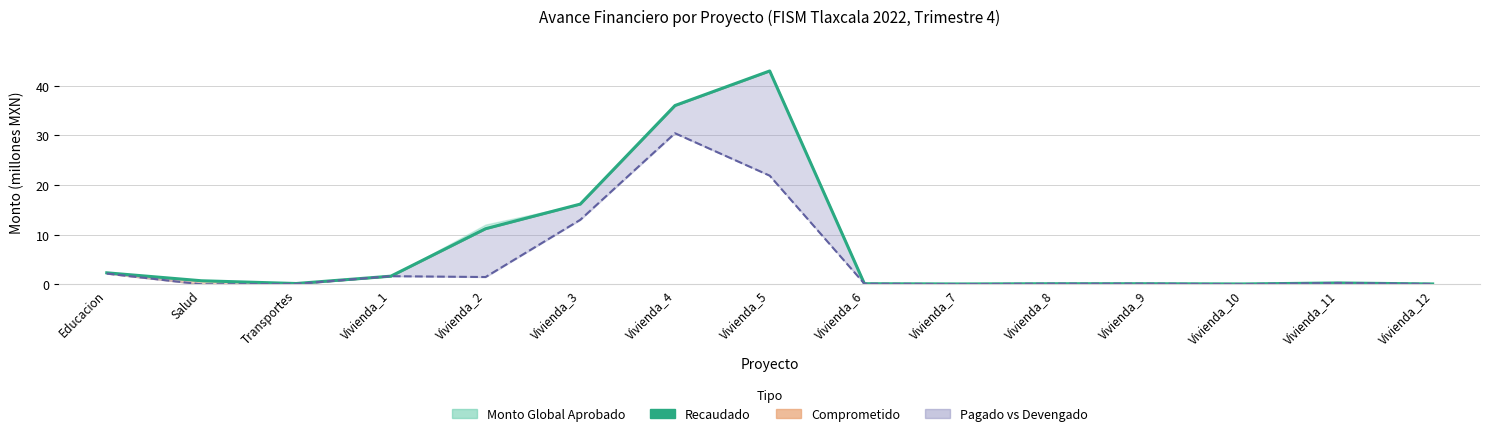

What is the lowest value of the Recaudado series?

0.1